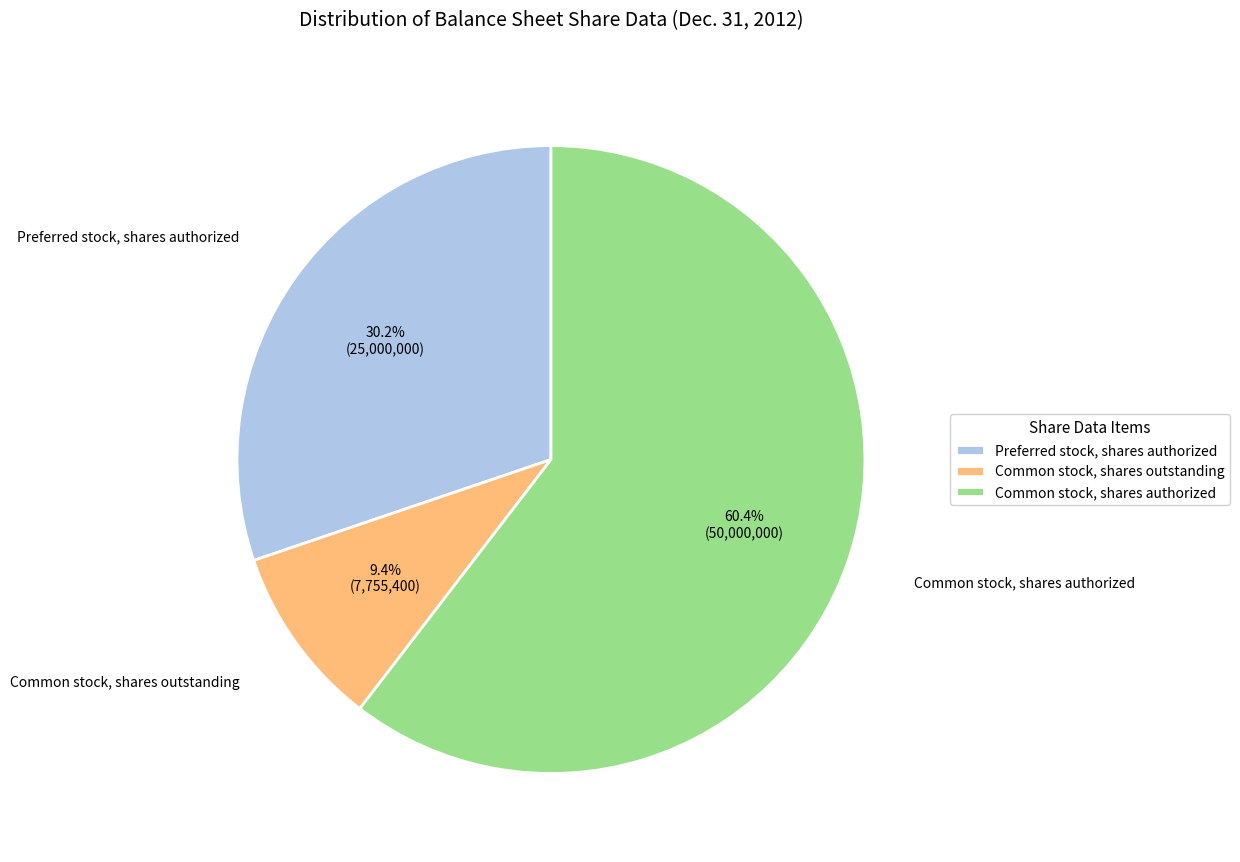

Between Preferred stock, shares authorized and Common stock, shares authorized, which is larger?

Common stock, shares authorized